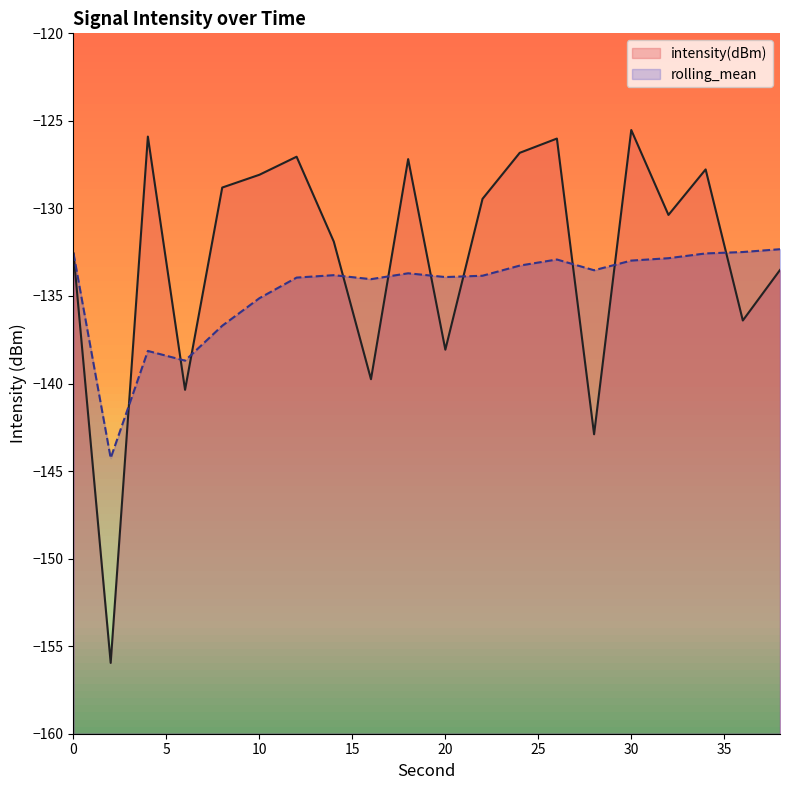

How many times do rolling_mean and intensity(dBm) cross each other?

10